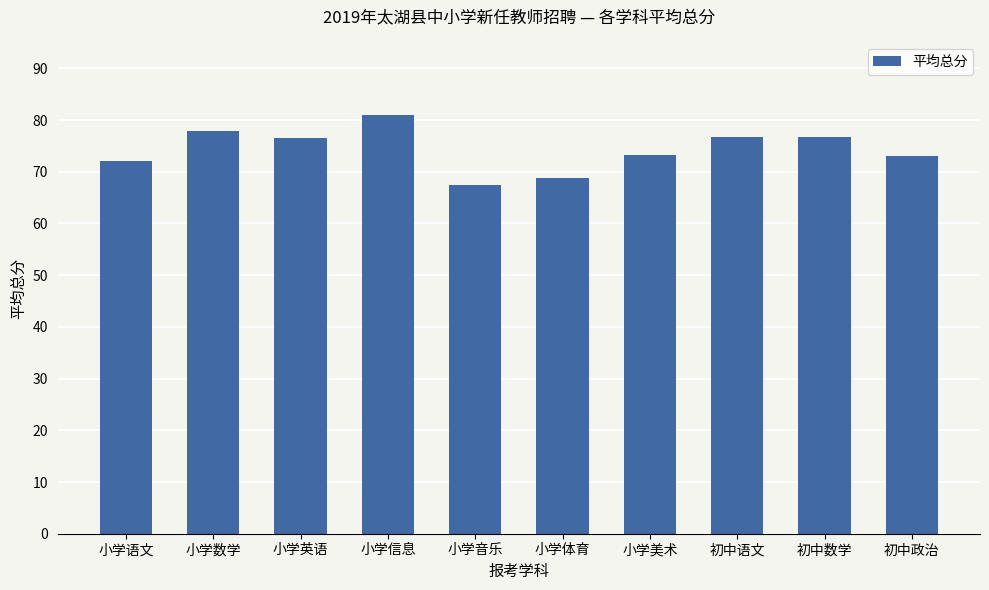

Between 小学语文 and 初中数学, which is larger?

初中数学